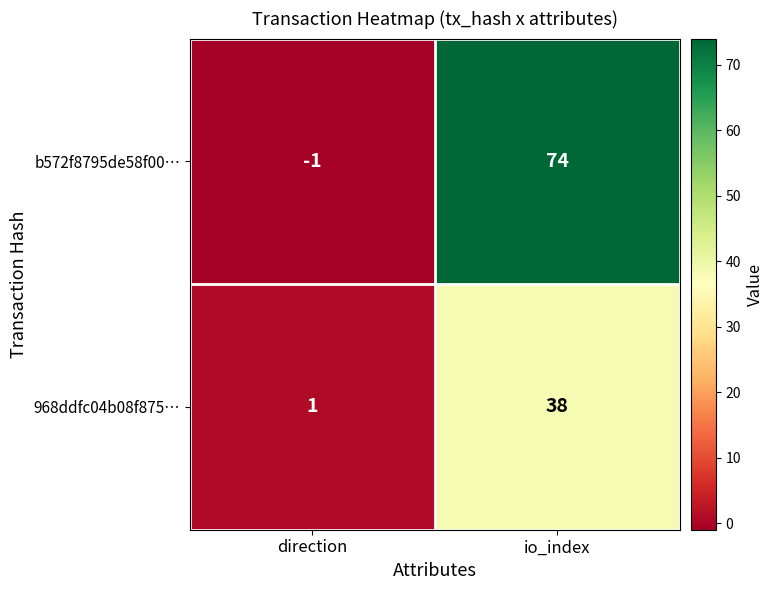

What is the sum of the 968ddfc04b08f875… values at io_index and direction?

39